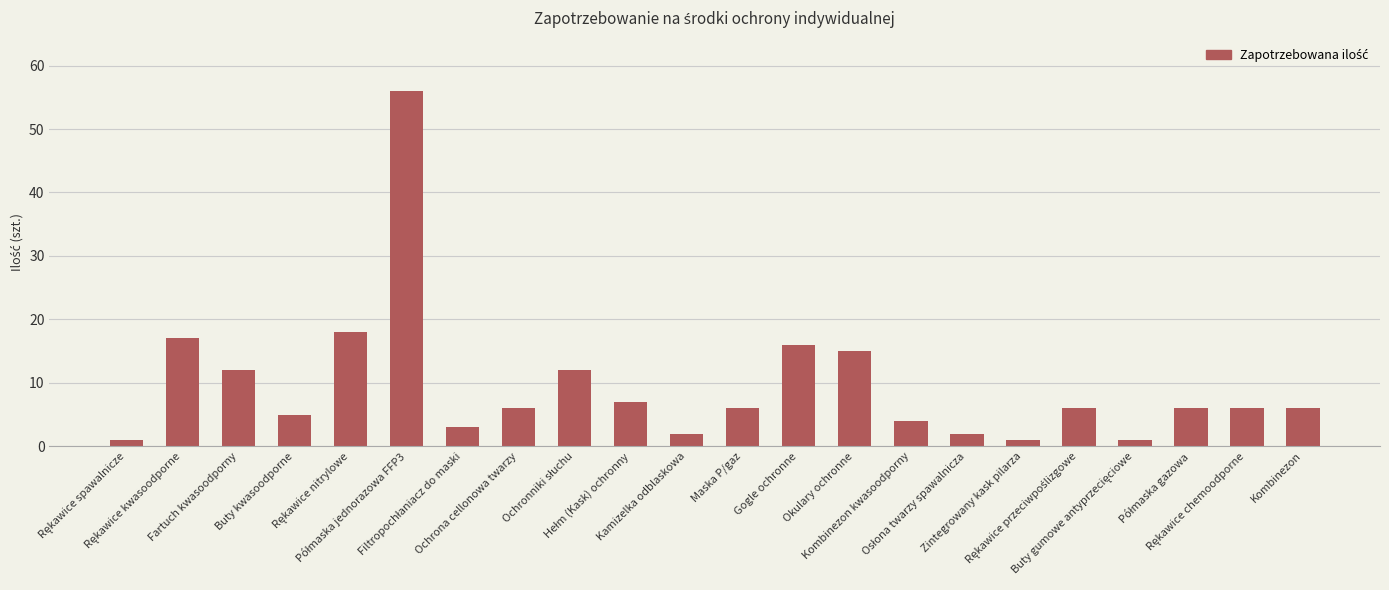

What is the value of the 13th bar from the left?

16